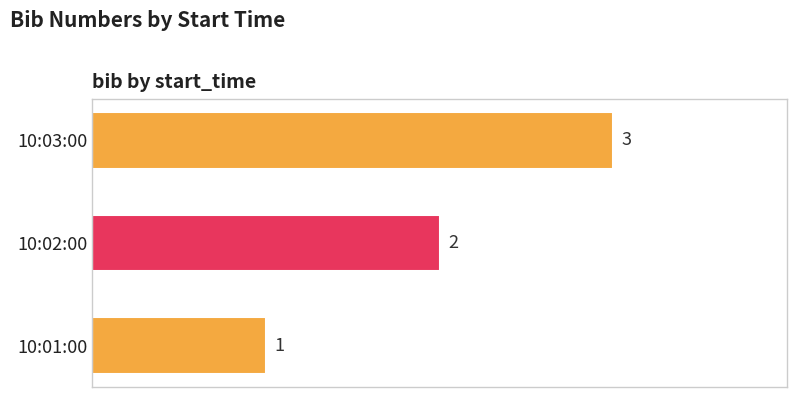

At which label is the value closest to 2?

10:02:00